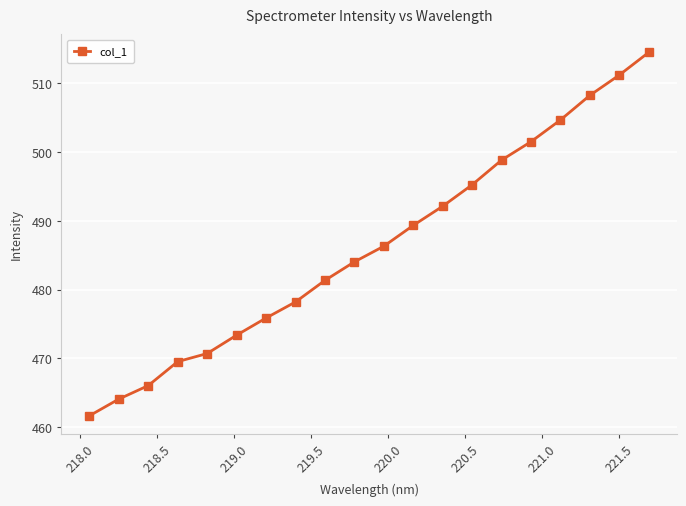

What is the difference between the maximum and minimum values?

52.8